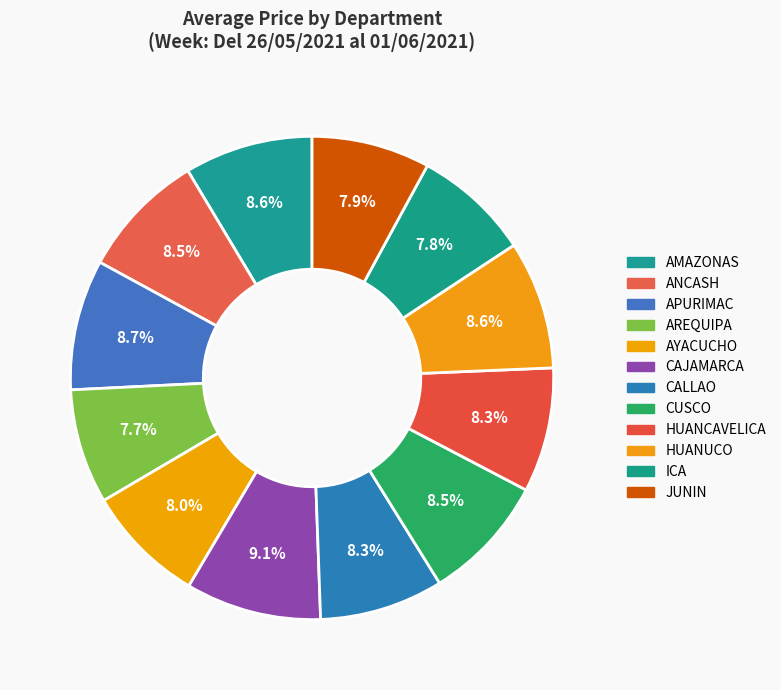

Count the number of slices in the pie.

12